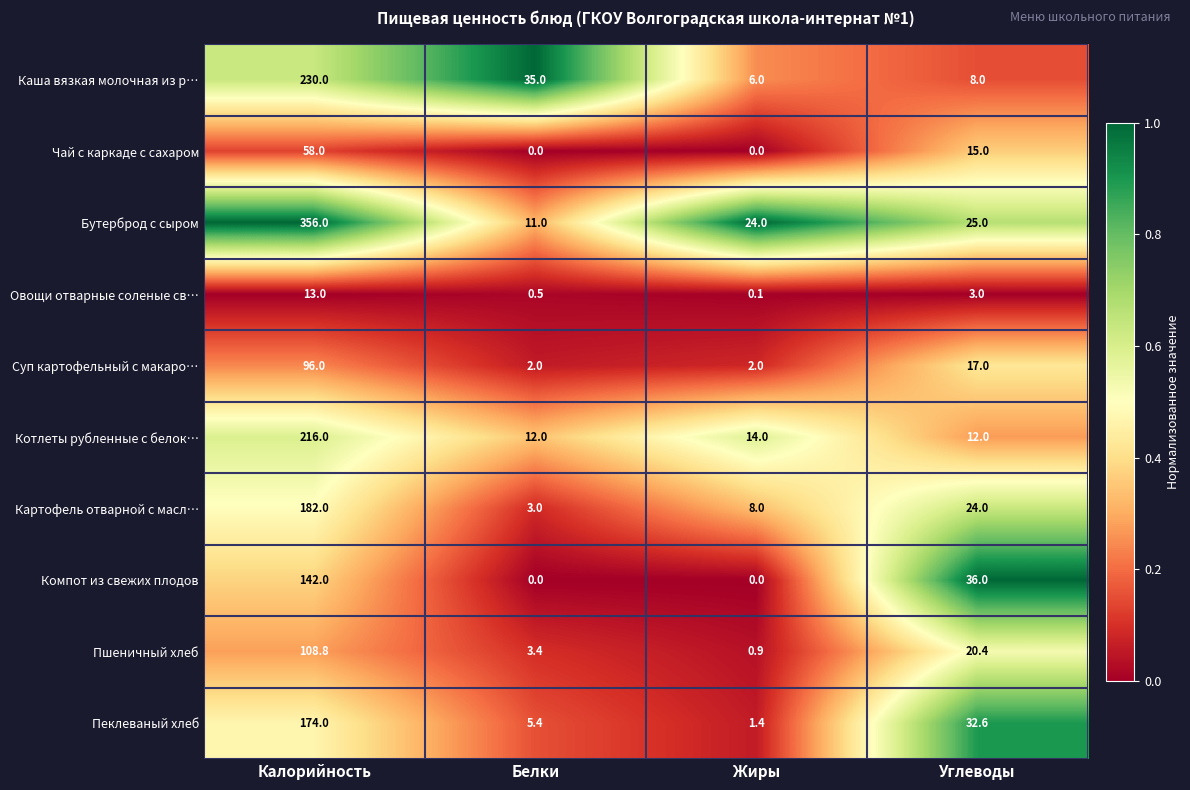

How many Чай с каркаде с сахаром values are between 0 and 58?

4